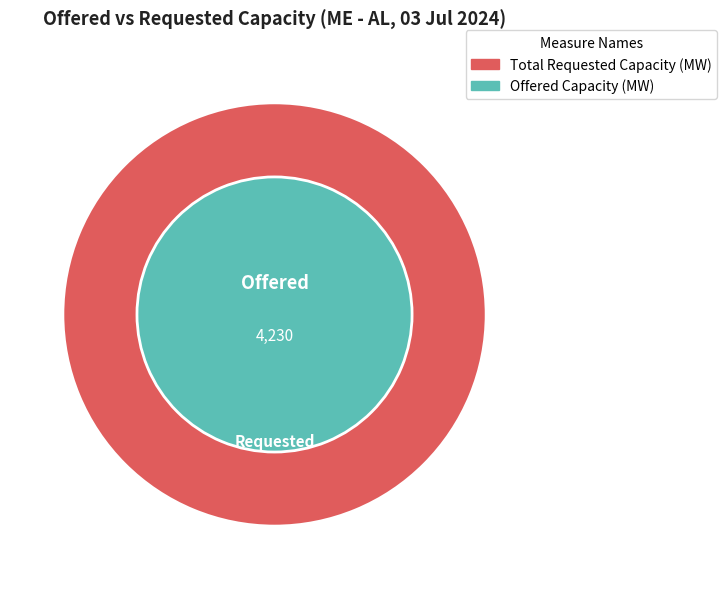

To the nearest percent, what is the difference between the largest and smallest slice percentages?

2%